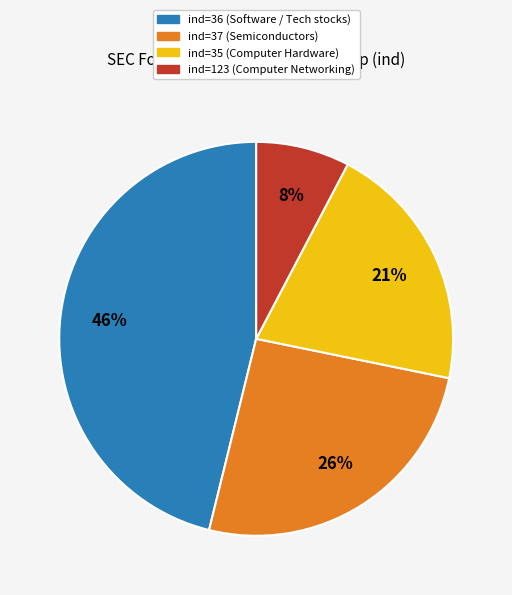

Is there any slice that represents more than half of the pie?

No